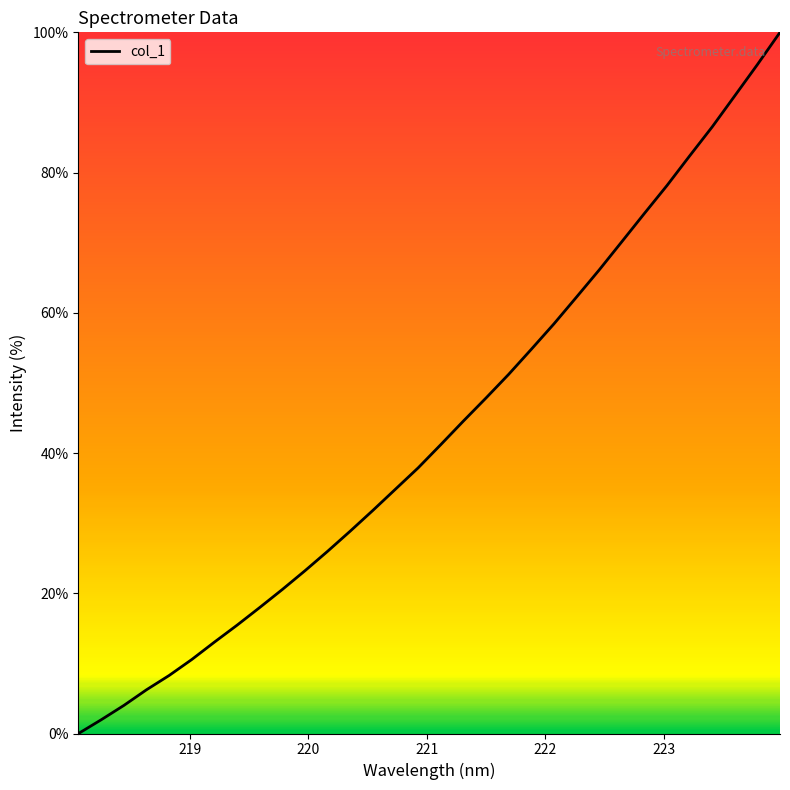

What is the difference between the maximum and minimum values?

100.0